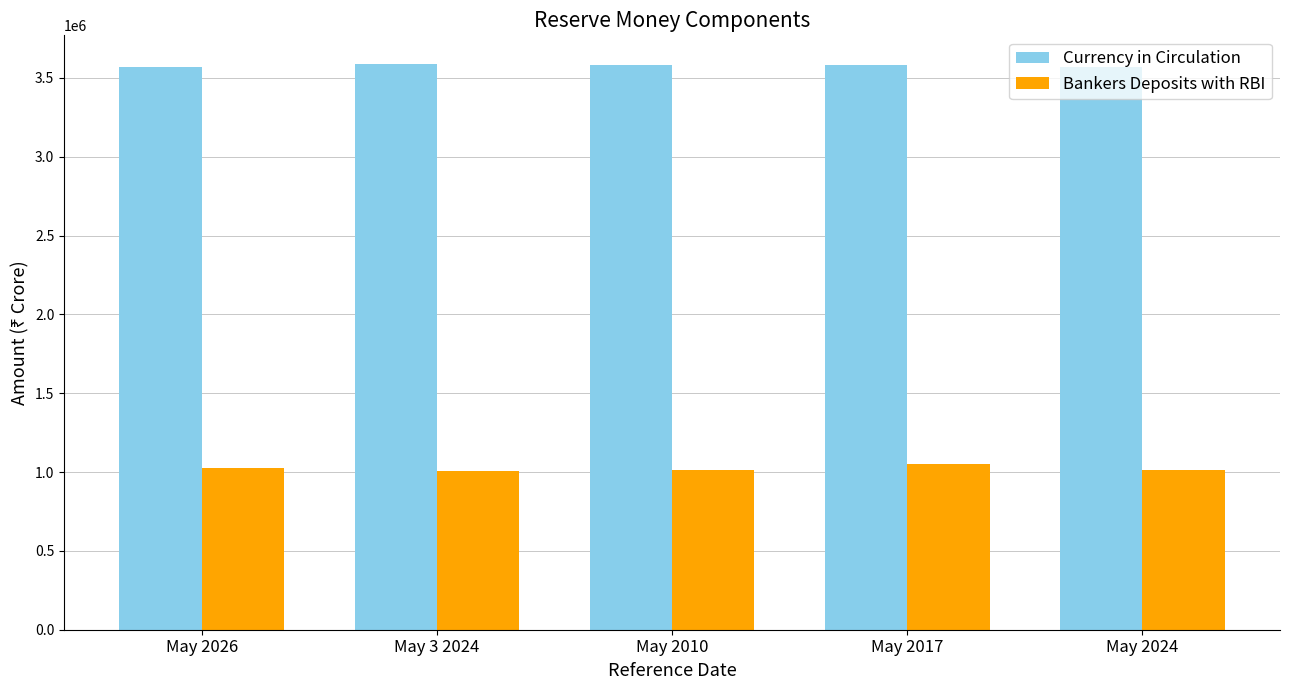

How many bars are there in total?

10